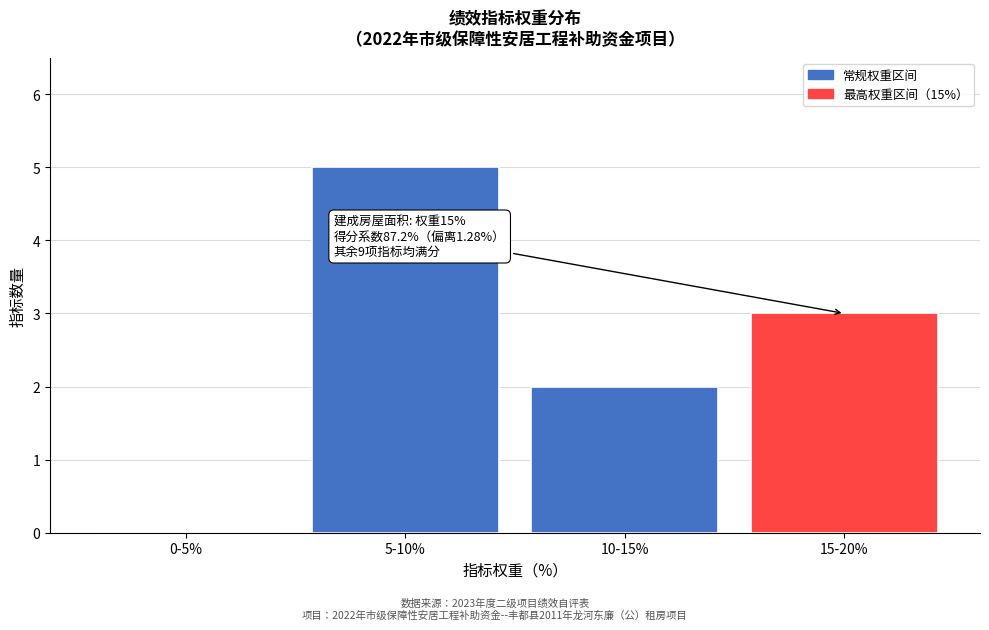

Reading left to right, extract all data points from this chart.

0-5%=0	5-10%=5	10-15%=2	15-20%=3